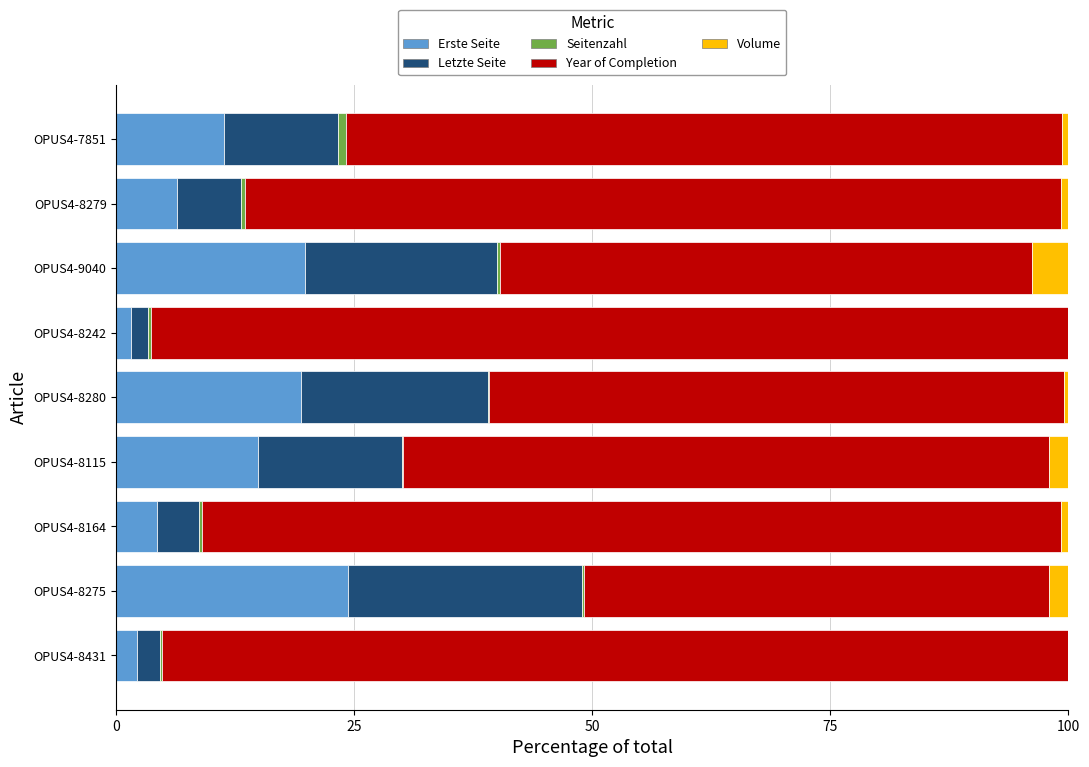

True or false: Erste Seite has a value of 14.9 at OPUS4-8115.

True